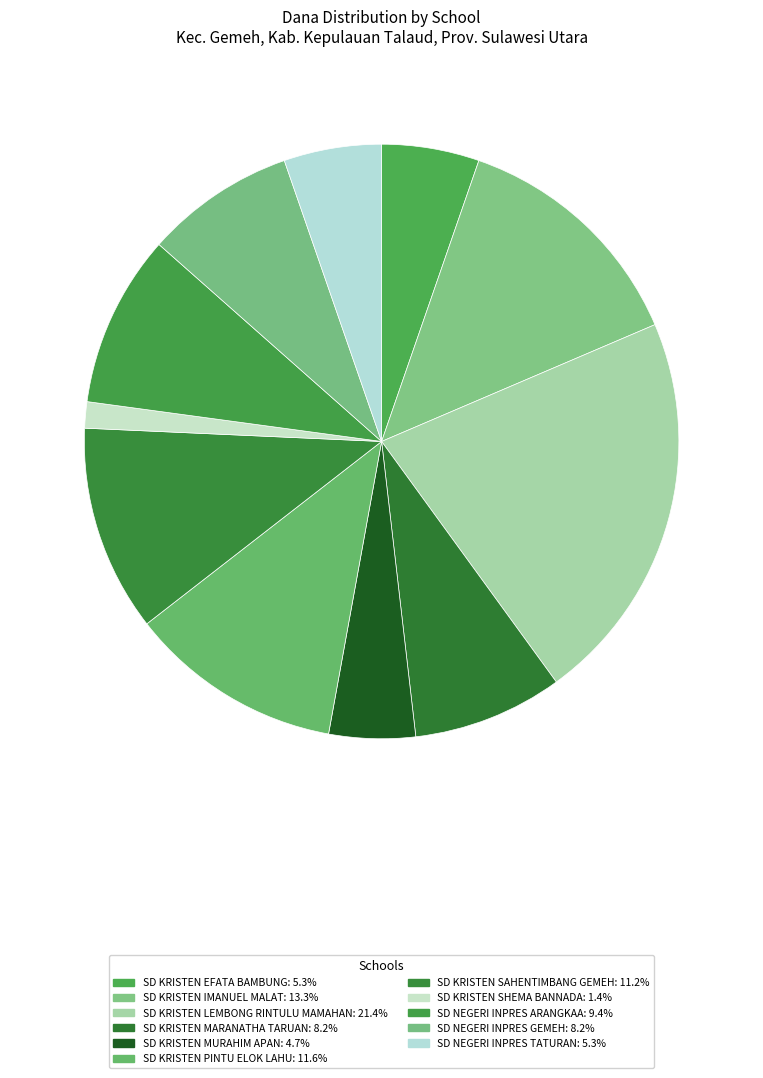

How many slices are in this pie chart?

11